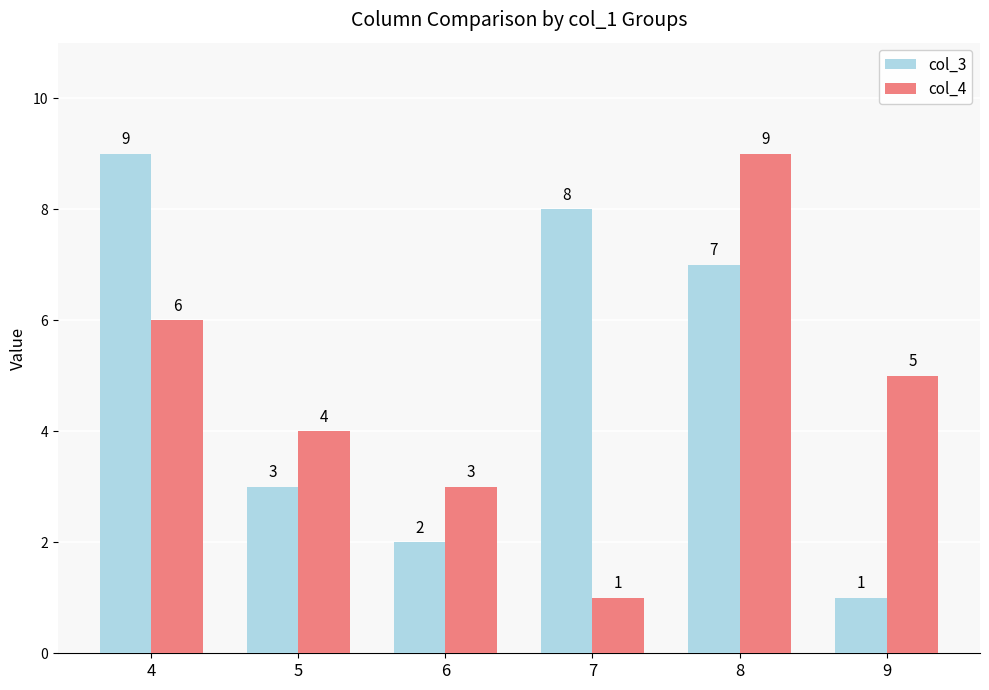

Are the bars horizontal?

No